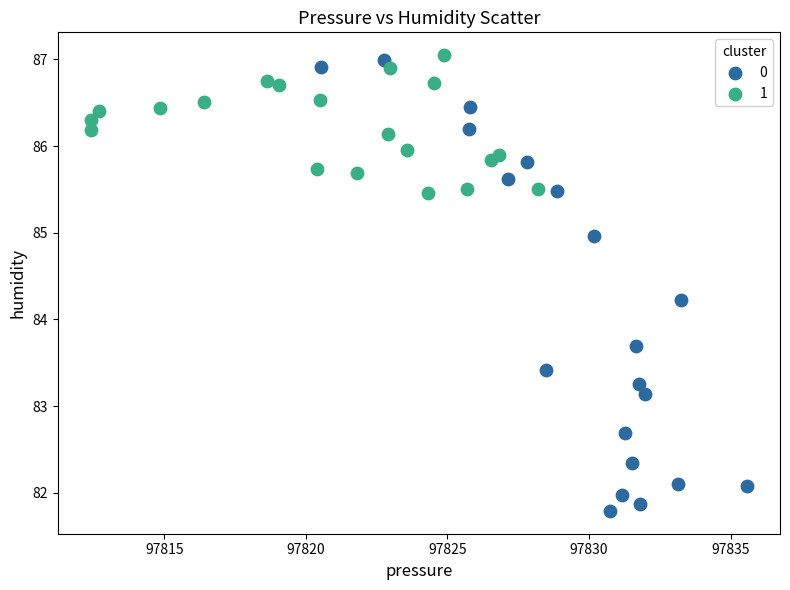

What are all the series names shown in the legend?

0, 1